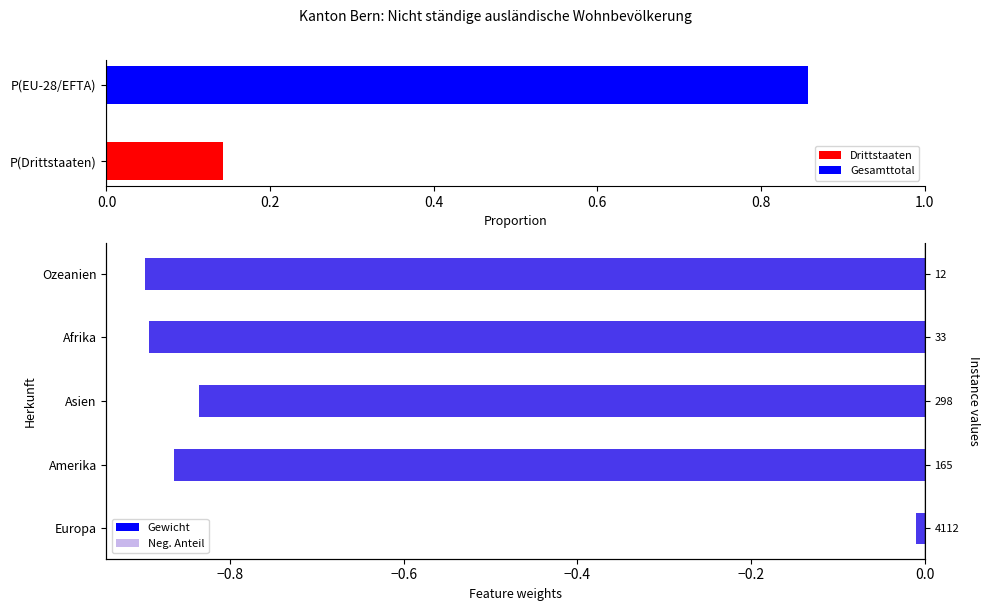

Reading left to right, transcribe all the data shown in this chart.

Gewicht: -0.0	-0.9	-0.8	-0.9	-0.9
Neg. Anteil: -0.0	-0.9	-0.8	-0.9	-0.9